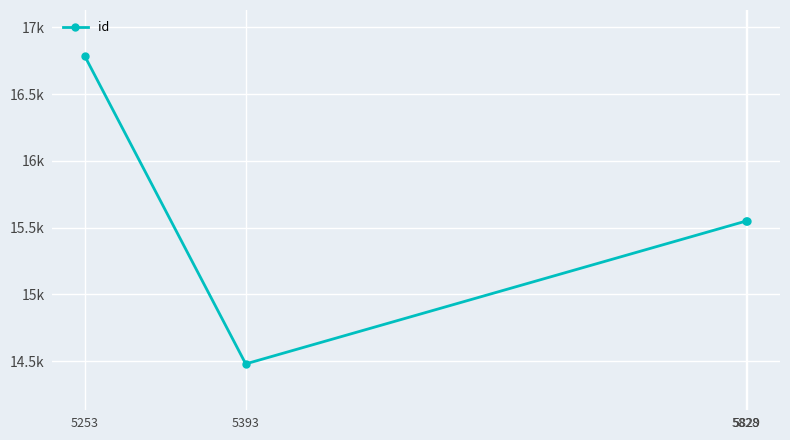

List the labels in order of value, smallest first.

5393, 5828, 5829, 5253